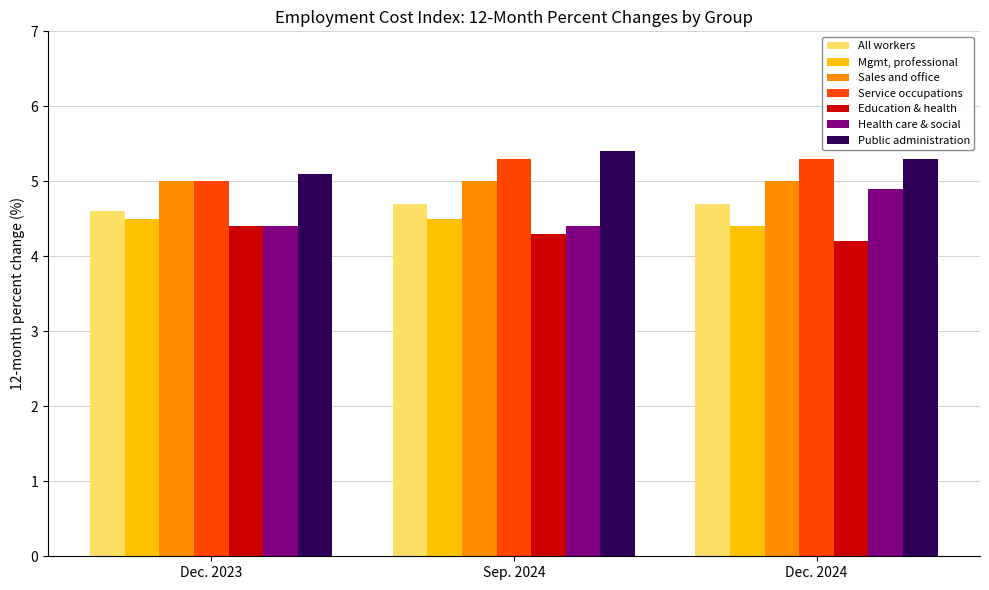

List the series in order of their peak value, highest first.

Public administration, Service occupations, Sales and office, Health care & social, All workers, Mgmt, professional, Education & health